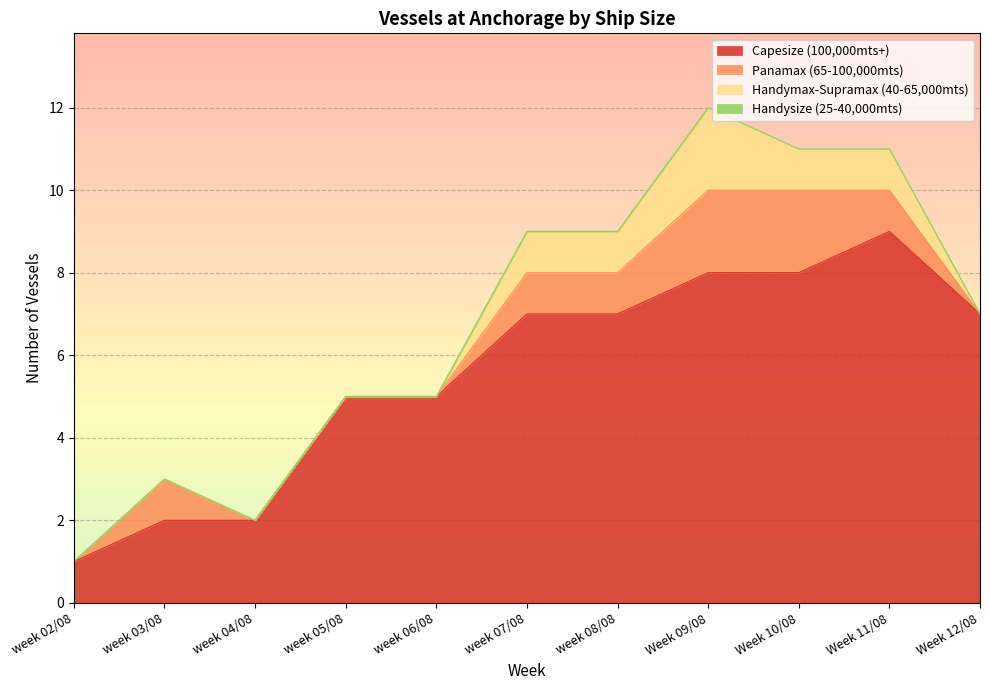

True or false: Handysize (25-40,000mts) has more than 2 interior local peaks.

False